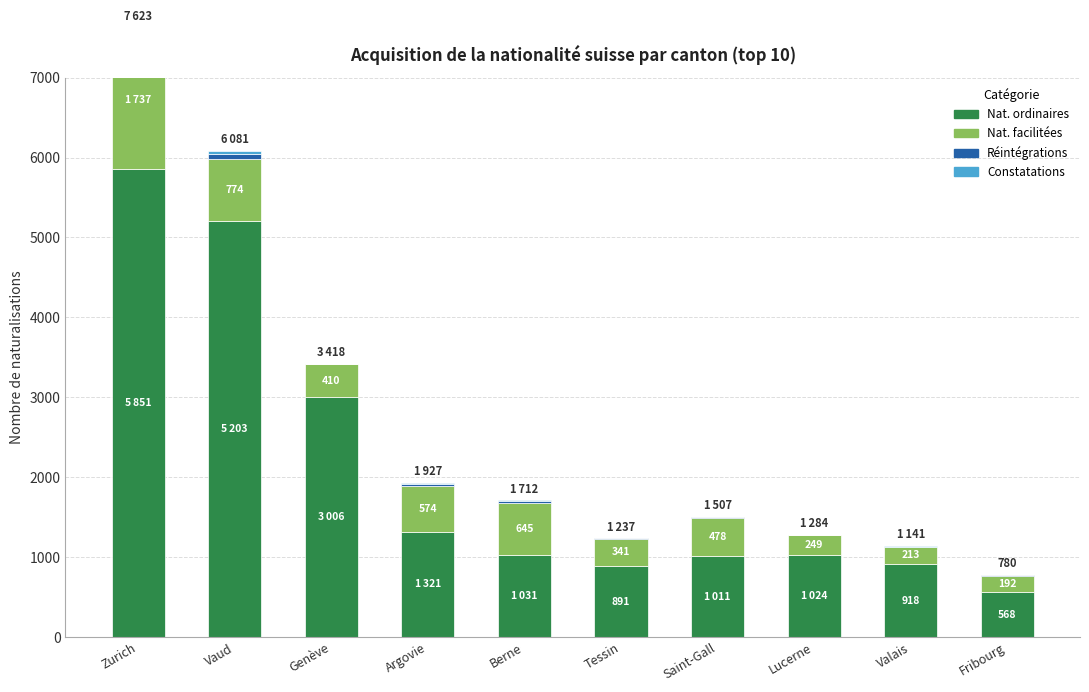

What is the difference between the maximum and minimum values in the Nat. facilitées series?

1545